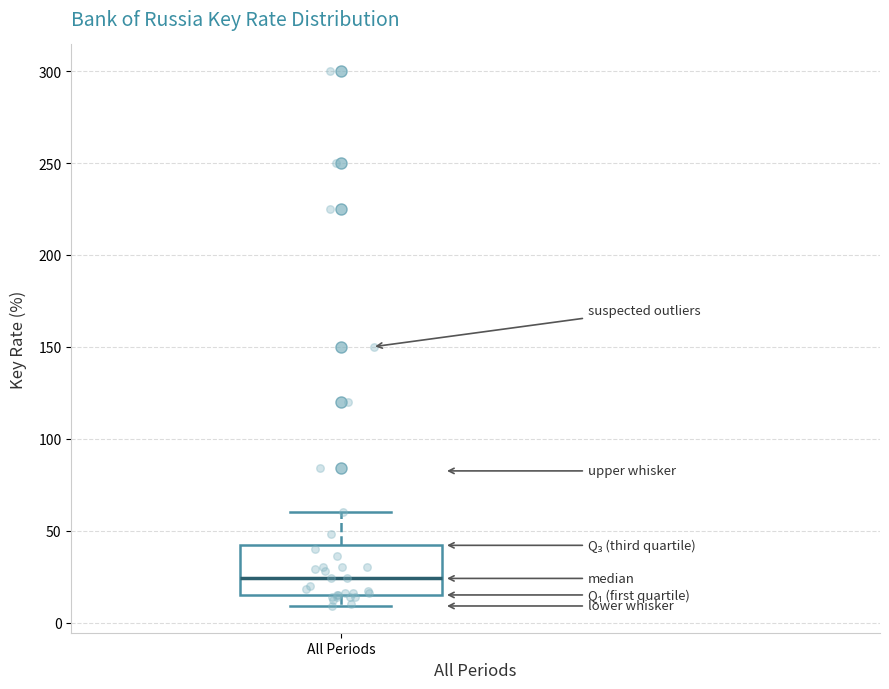

Read this box plot against the y-axis: the position of the median line, the range covered by the box, and the ends of both whiskers. The values are not printed on the chart, so give them approximately, as read against the axis.

median 25, box 15 to 40, whiskers 10 to 60